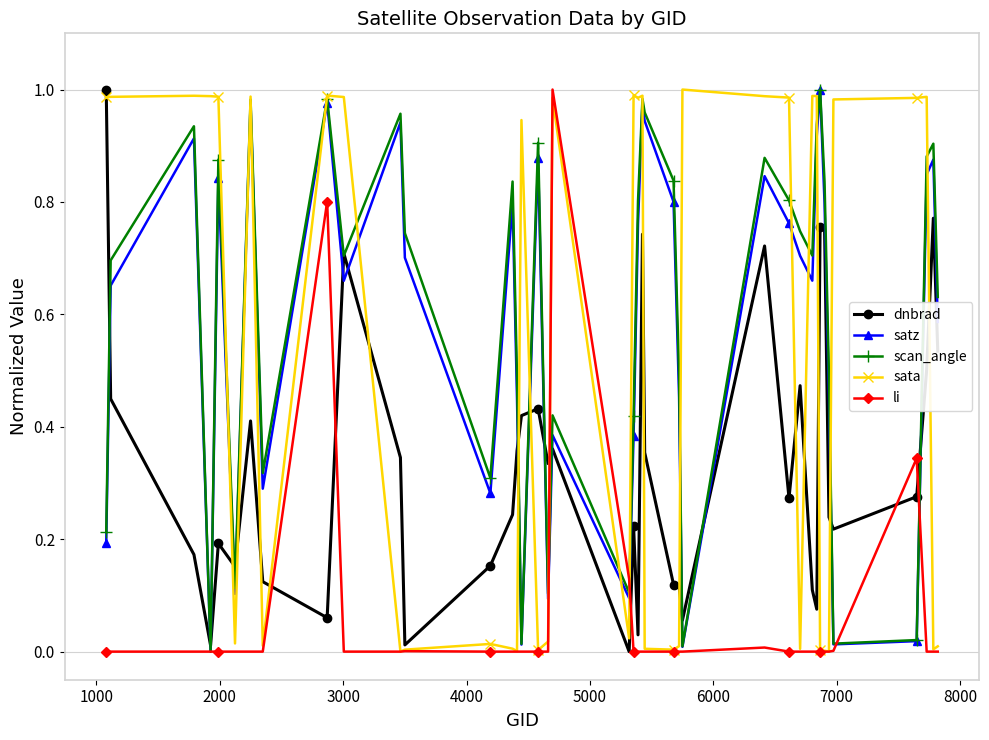

True or false: li has more than 0 points higher than both neighbors.

True